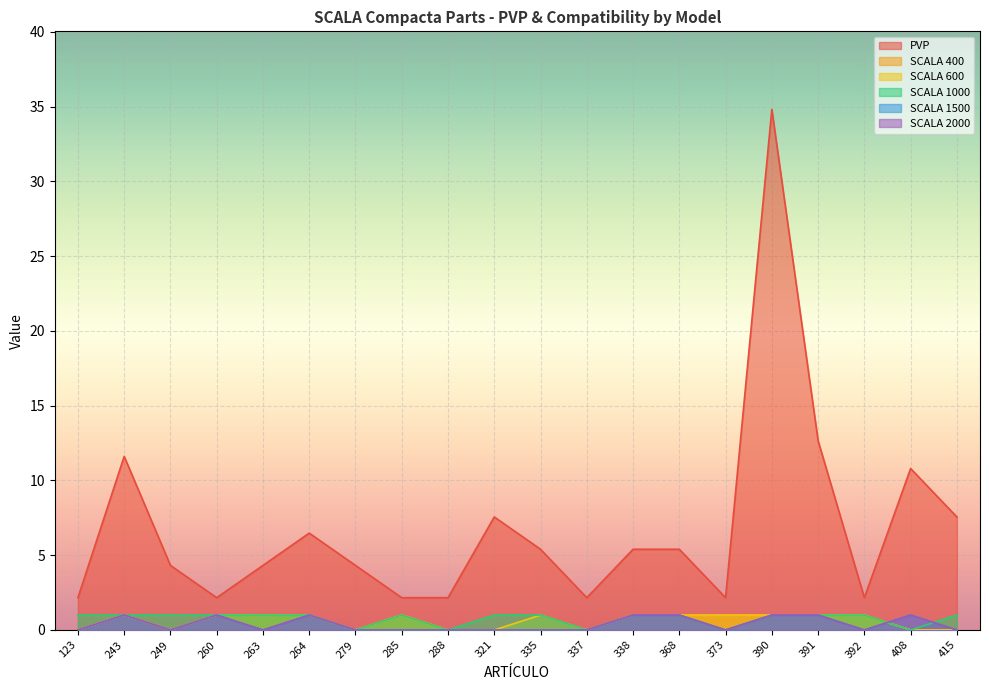

The PVP series shows 2.1 at 335. True or false?

False